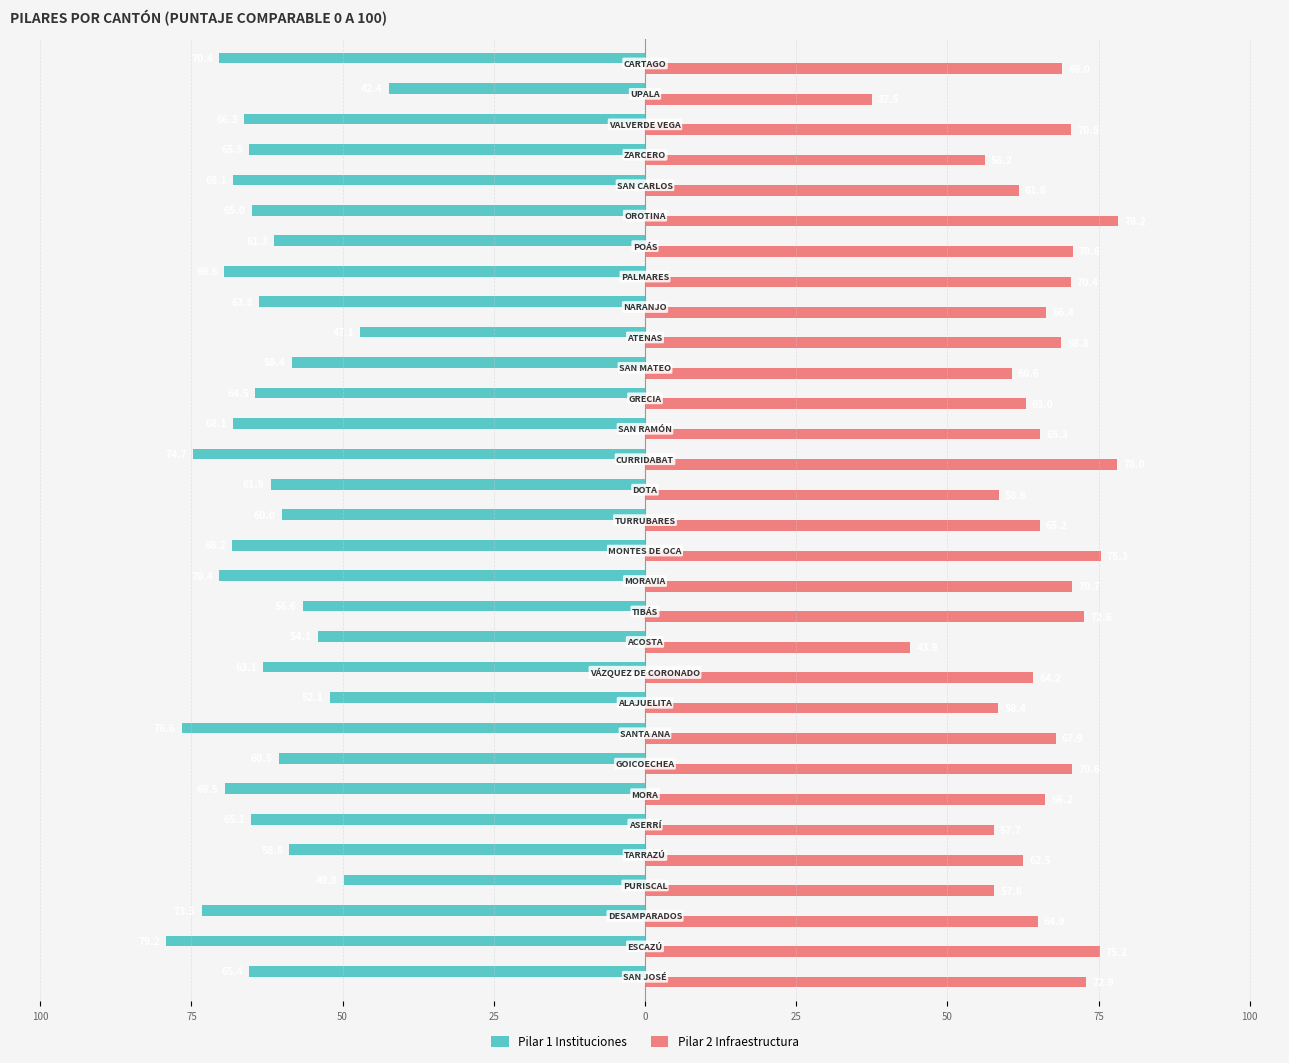

What are all the series names shown in the legend?

Pilar 1 Instituciones, Pilar 2 Infraestructura